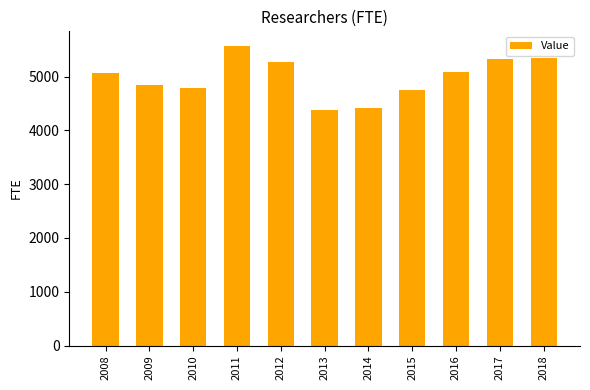

What is the difference between the values at 2017 and 2009?

479